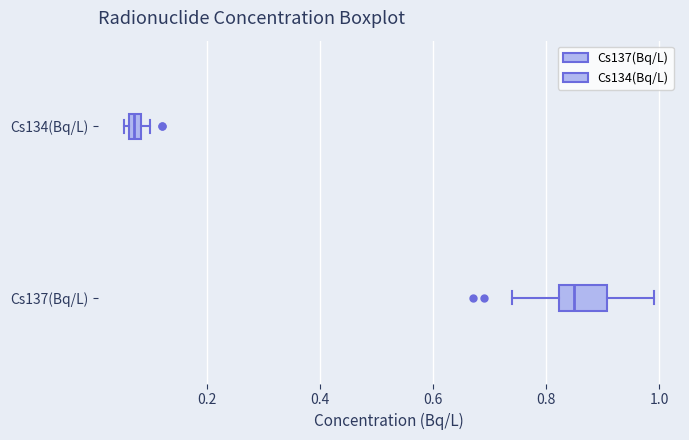

Which box has the furthest to the right median line?

Cs137(Bq/L)